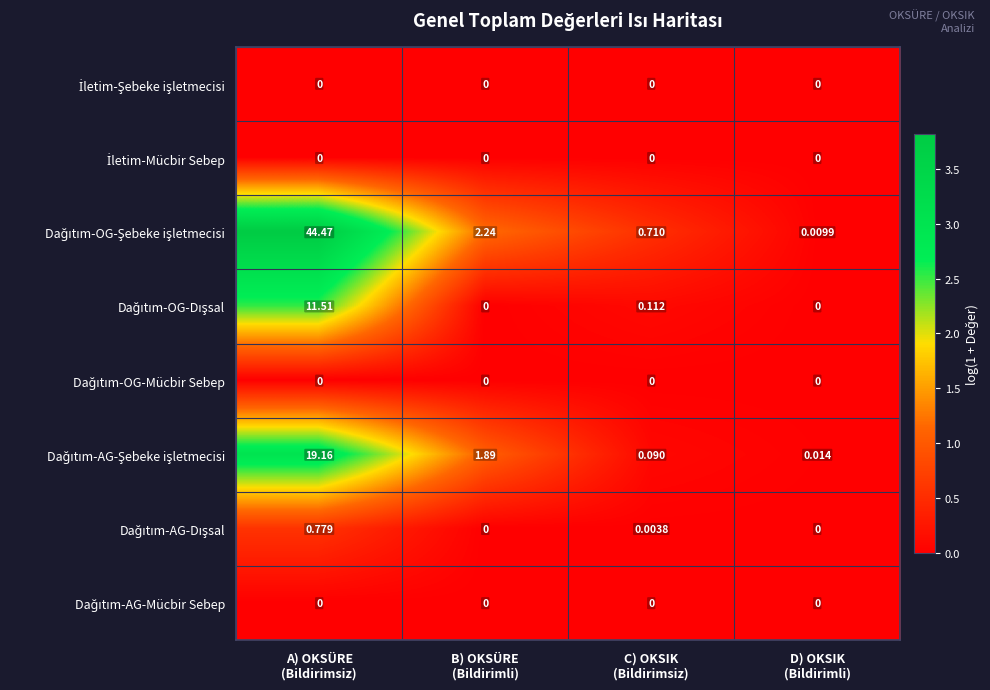

What is the greatest value displayed?

44.5